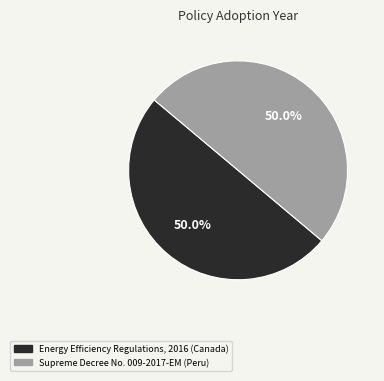

The Supreme Decree No. 009-2017-EM (Peru) slice represents 64% of the pie. True or false?

False